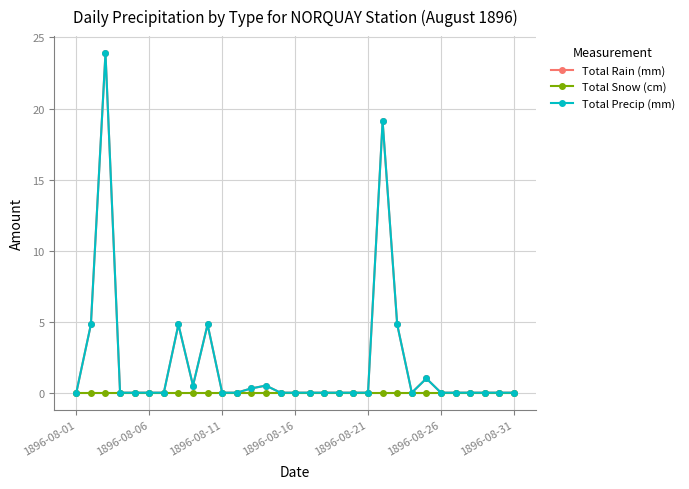

True or false: Total Precip (mm) and Total Snow (cm) intersect in this chart.

False